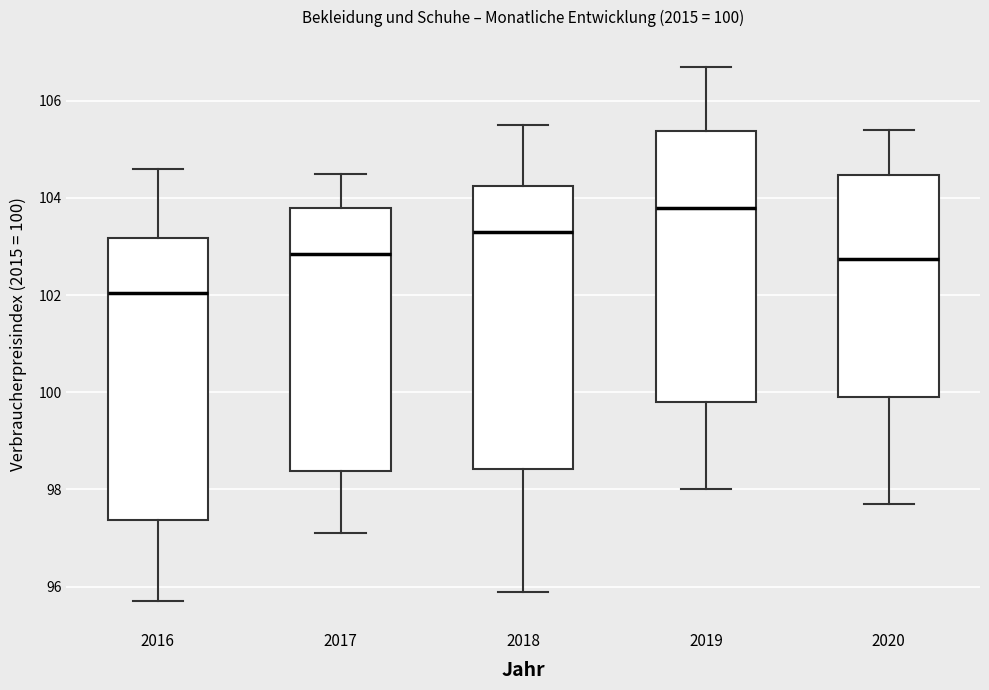

Which box has the lowest median line?

2016